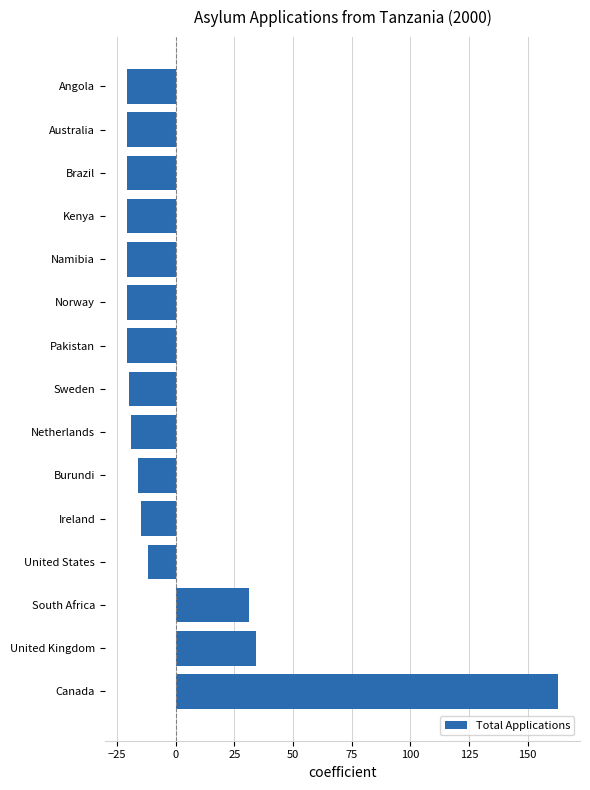

Between Netherlands and South Africa, which is larger?

South Africa